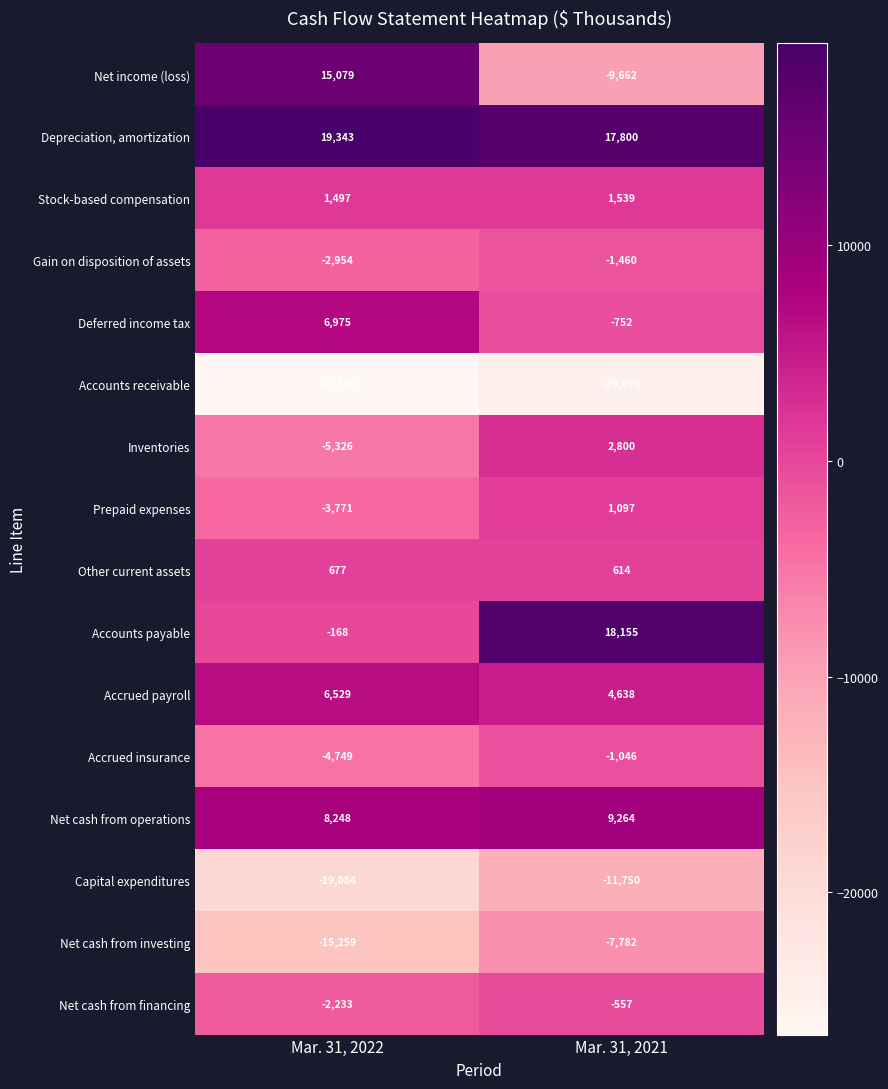

What is the smallest value displayed?

-26586